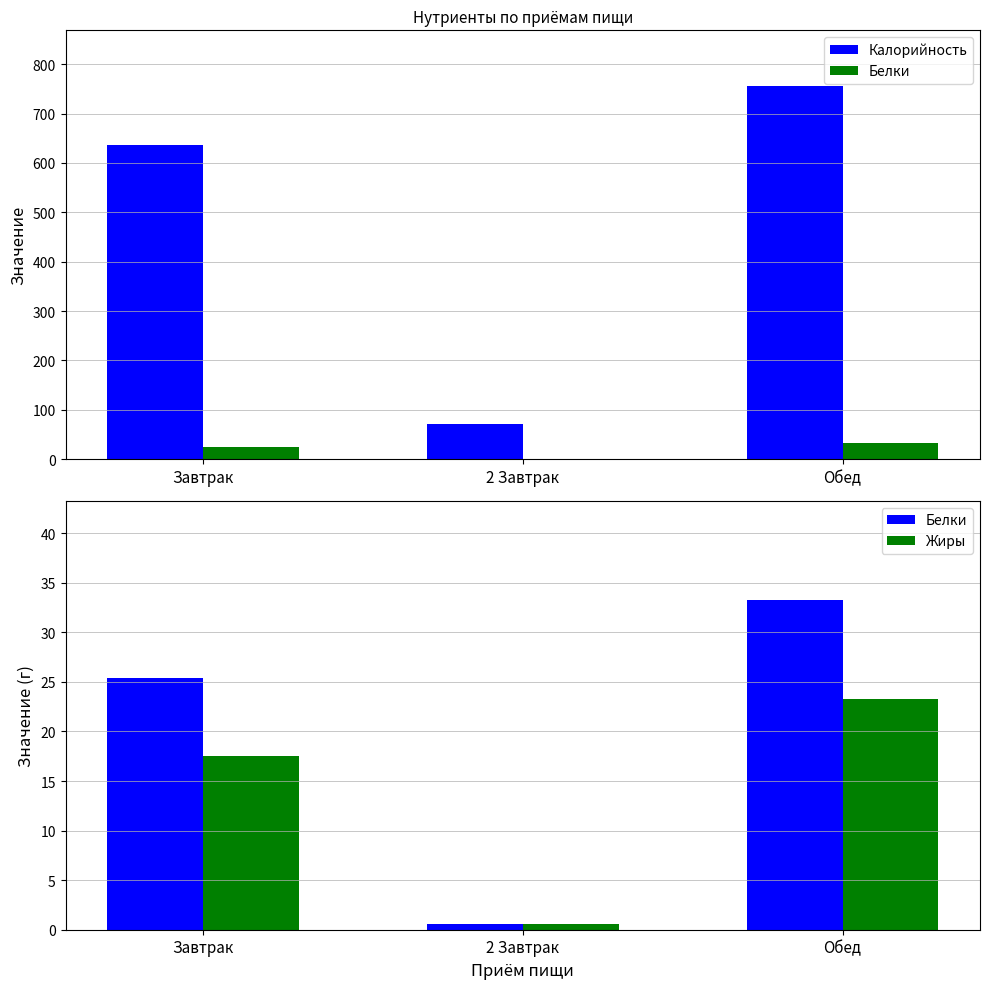

What is the label of the 2nd bar from the left?

2 Завтрак